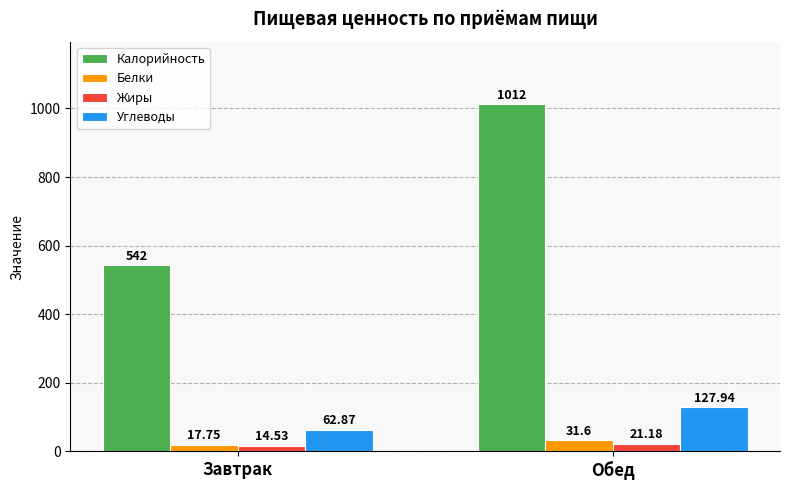

Which series has the largest total across all categories?

Калорийность